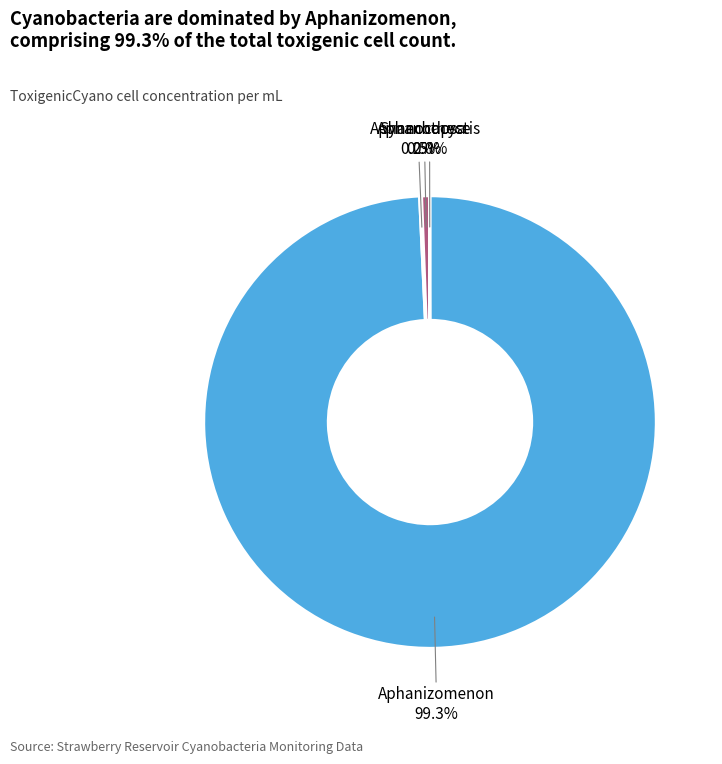

To the nearest percent, what is the difference between the largest and smallest slice percentages?

99%